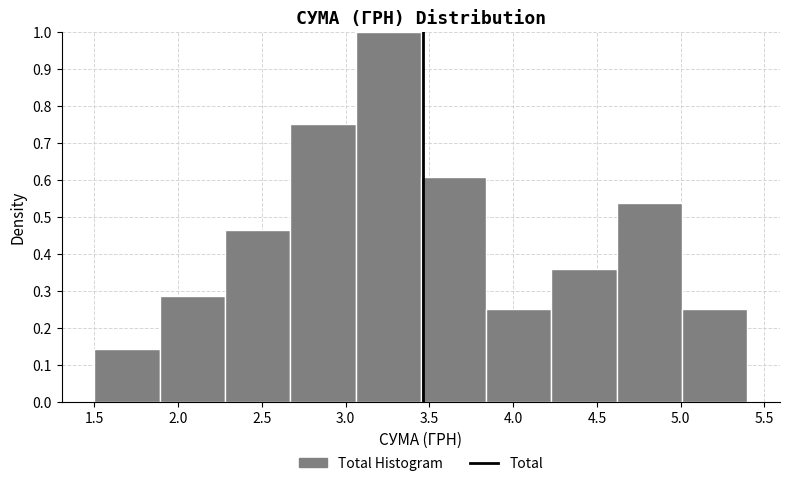

What is the height of the bar covering 4.60 to 5.00 on the x-axis? Neither the bar edges nor the heights are printed on the chart, so give them approximately, as read against the axes.

0.54